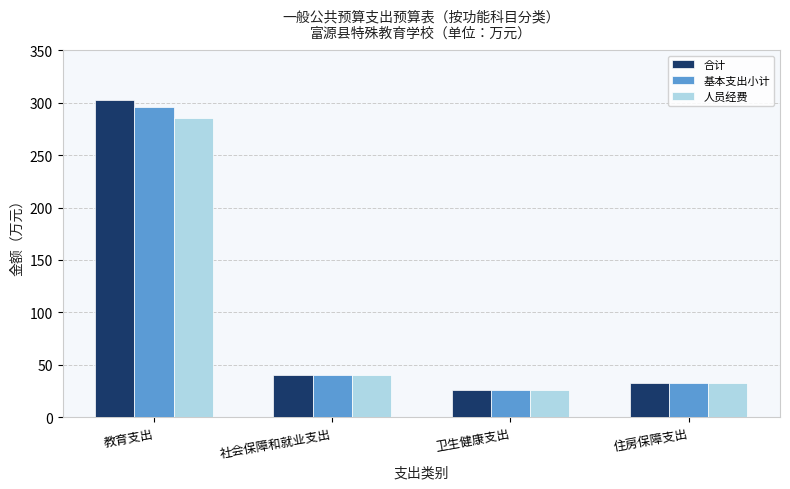

Are the bars horizontal?

No